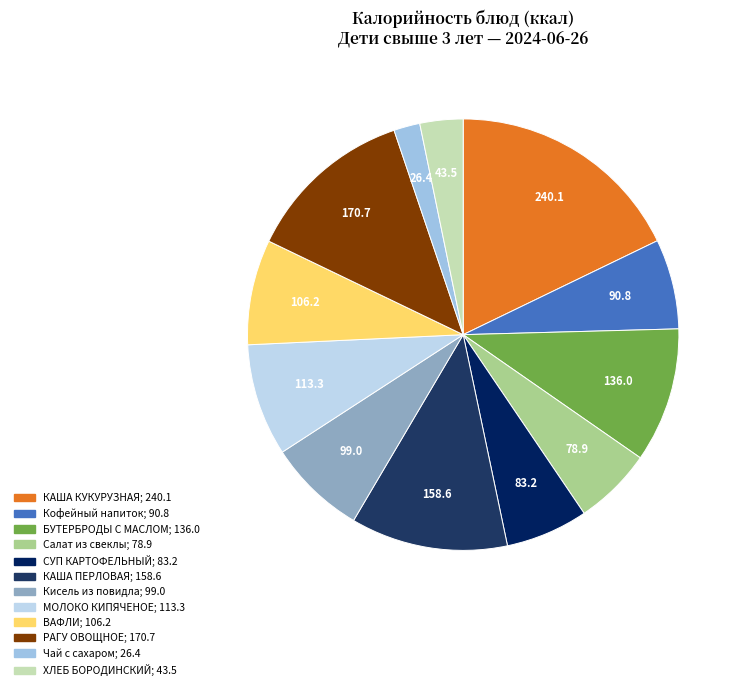

True or false: ХЛЕБ БОРОДИНСКИЙ accounts for 3% of the total.

True